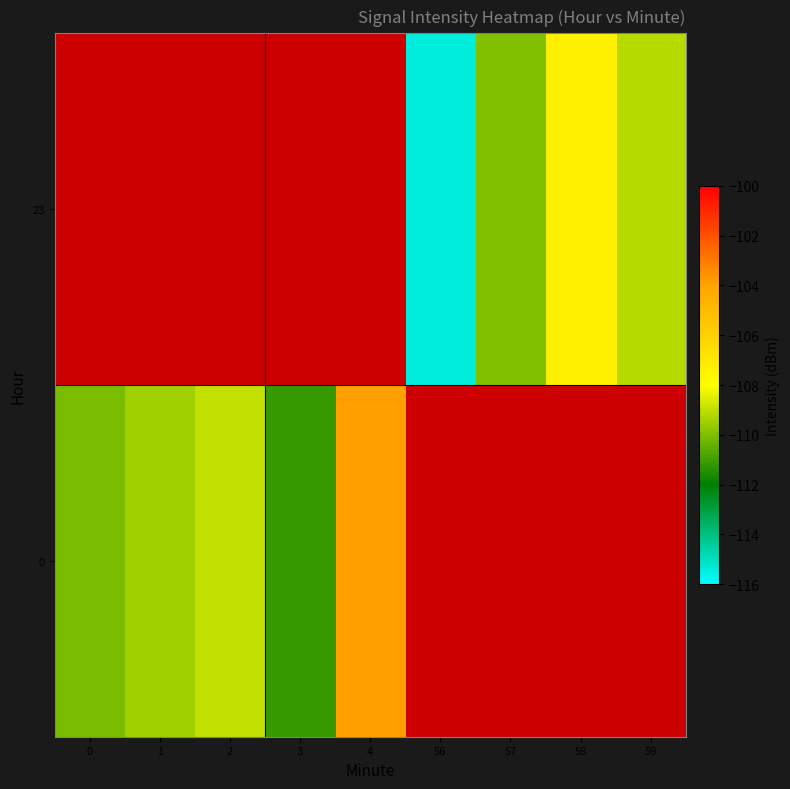

What is the maximum value shown in the chart?

-103.9